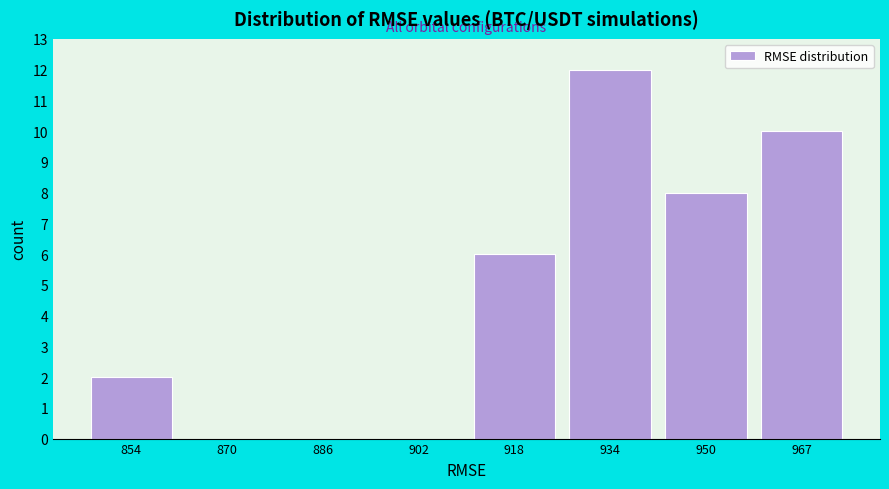

How tall is the bar that spans 958 to 976 on the x-axis? Neither the bar edges nor the heights are printed on the chart, so give them approximately, as read against the axes.

10